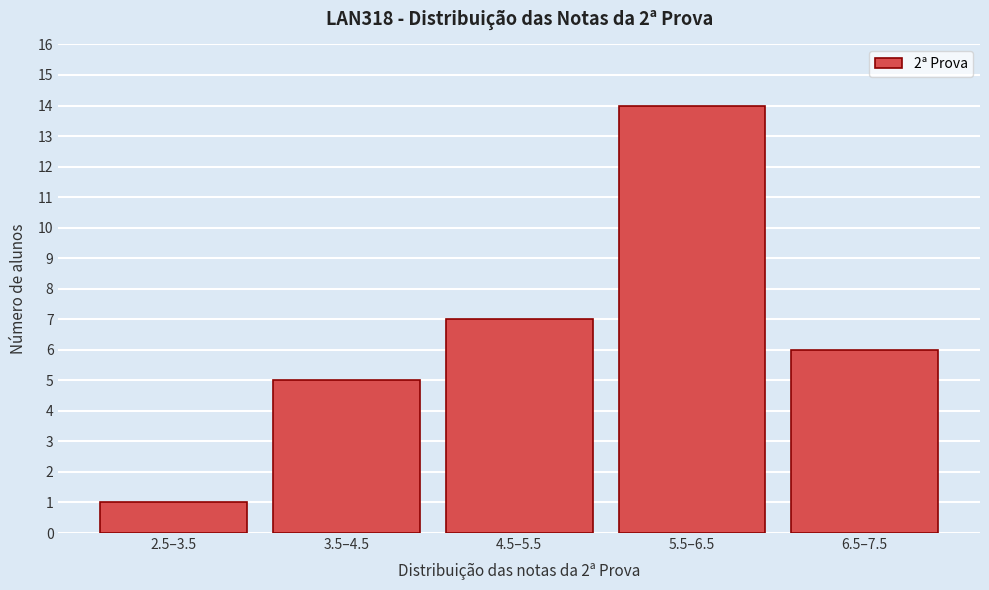

Reading left to right, extract all data points from this chart.

2.5–3.5=1	3.5–4.5=5	4.5–5.5=7	5.5–6.5=14	6.5–7.5=6